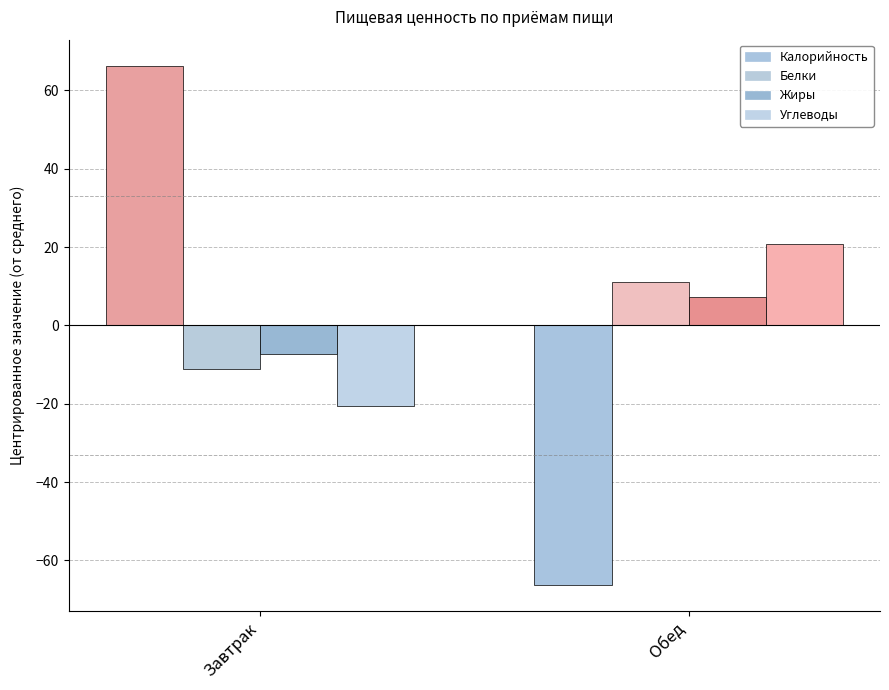

How many distinct data groups are displayed?

4